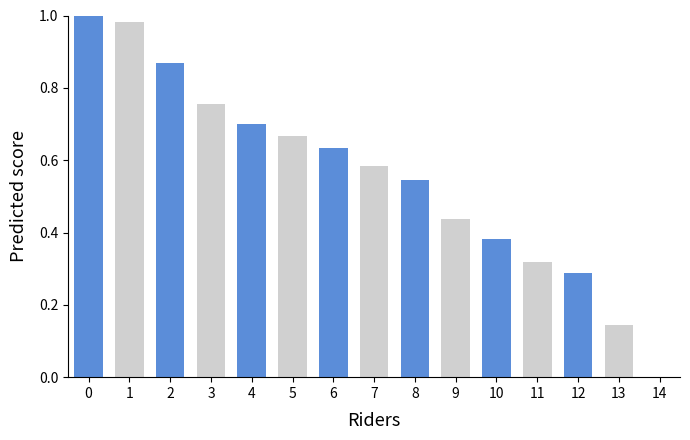

What is the change in value from 9 to 13?

-0.3